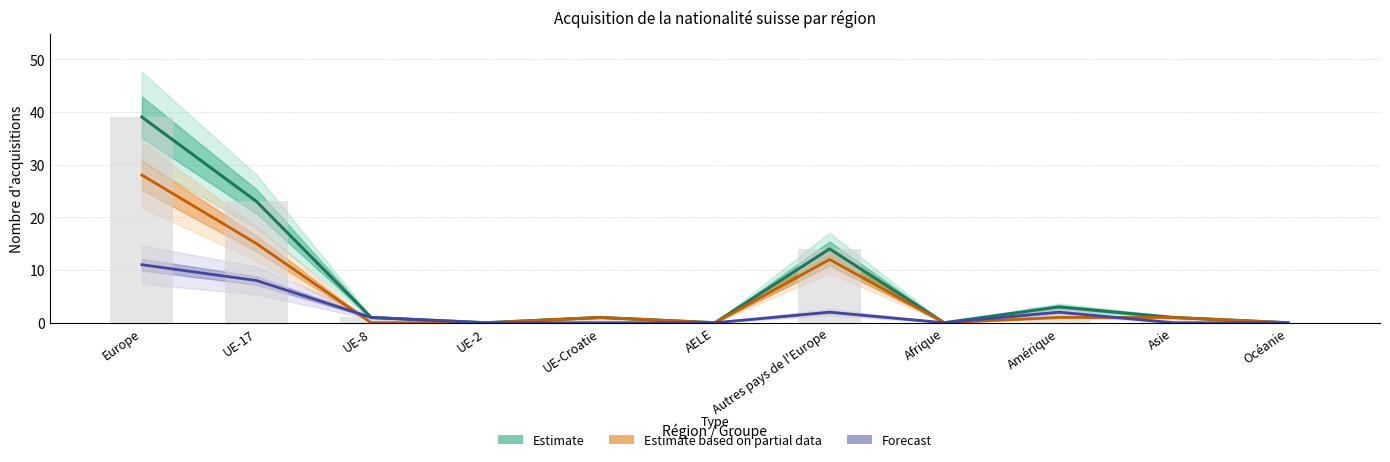

Reading left to right, list all the values displayed in this chart.

Estimate (Total Naturalisations): Europe=39	UE-17=23	UE-8=1	UE-2=0	UE-Croatie=1	AELE=0	Autres pays de l'Europe=14	Afrique=0	Amérique=3	Asie=1	Océanie=0
Estimate based on partial data (Naturalisations ordinaires): Europe=28	UE-17=15	UE-8=0	UE-2=0	UE-Croatie=1	AELE=0	Autres pays de l'Europe=12	Afrique=0	Amérique=1	Asie=1	Océanie=0
Forecast (Naturalisations facilitées): Europe=11	UE-17=8	UE-8=1	UE-2=0	UE-Croatie=0	AELE=0	Autres pays de l'Europe=2	Afrique=0	Amérique=2	Asie=0	Océanie=0